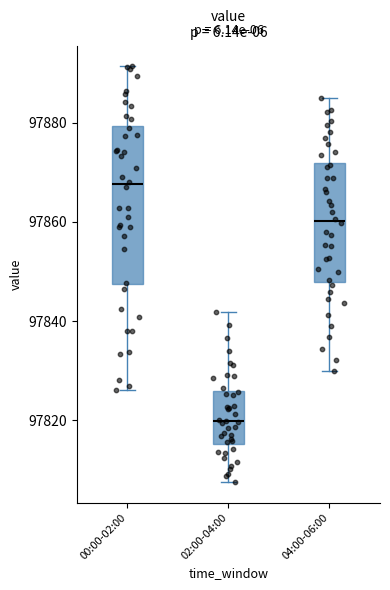

Where does the median line of the box for 02:00-04:00 sit on the y-axis? The values are not printed on the chart, so give them approximately, as read against the axis.

97820